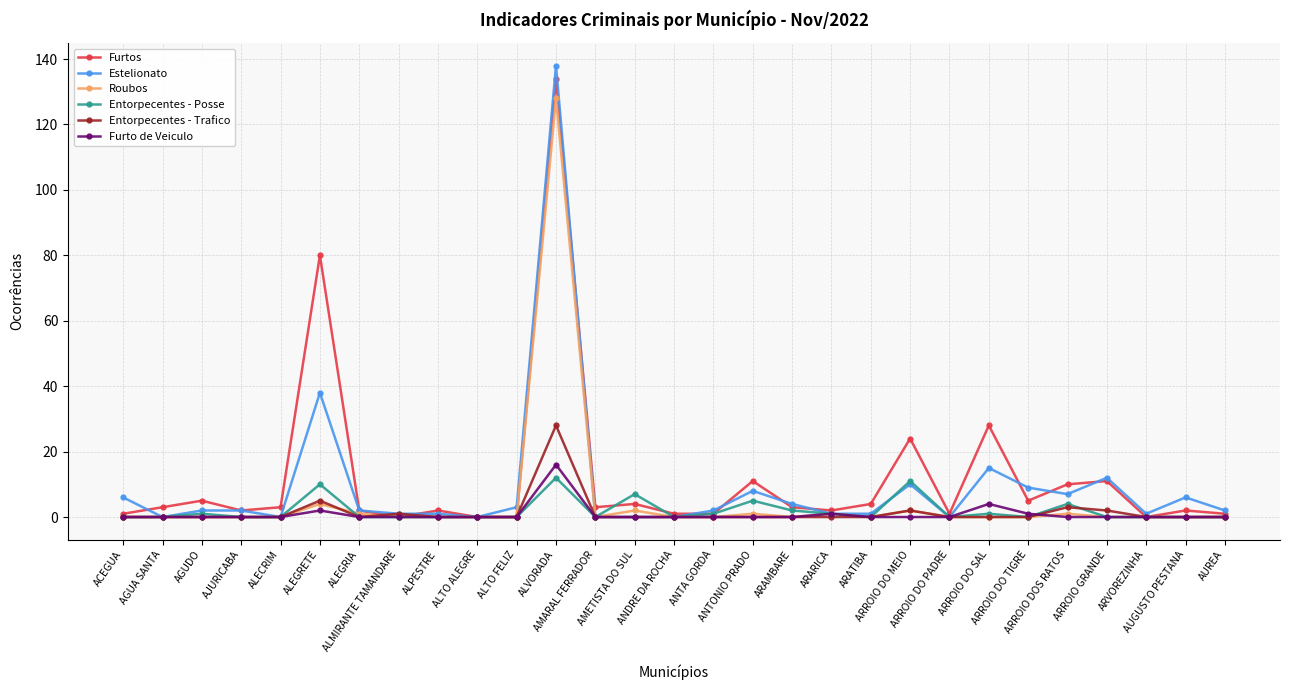

Does the chart display data point markers on the line(s)?

Yes